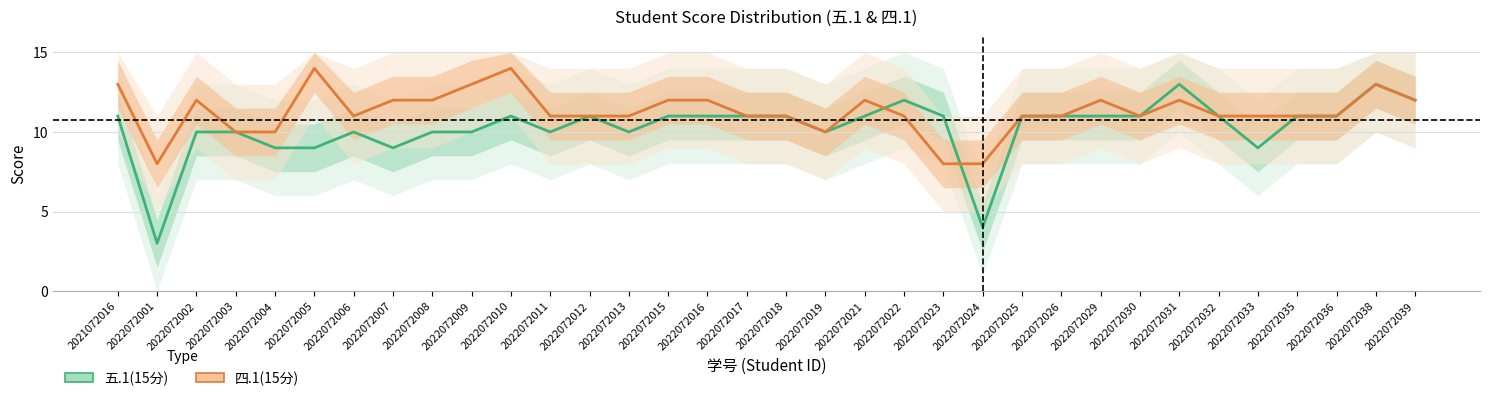

What is the total value across all series at 2022072039?

24